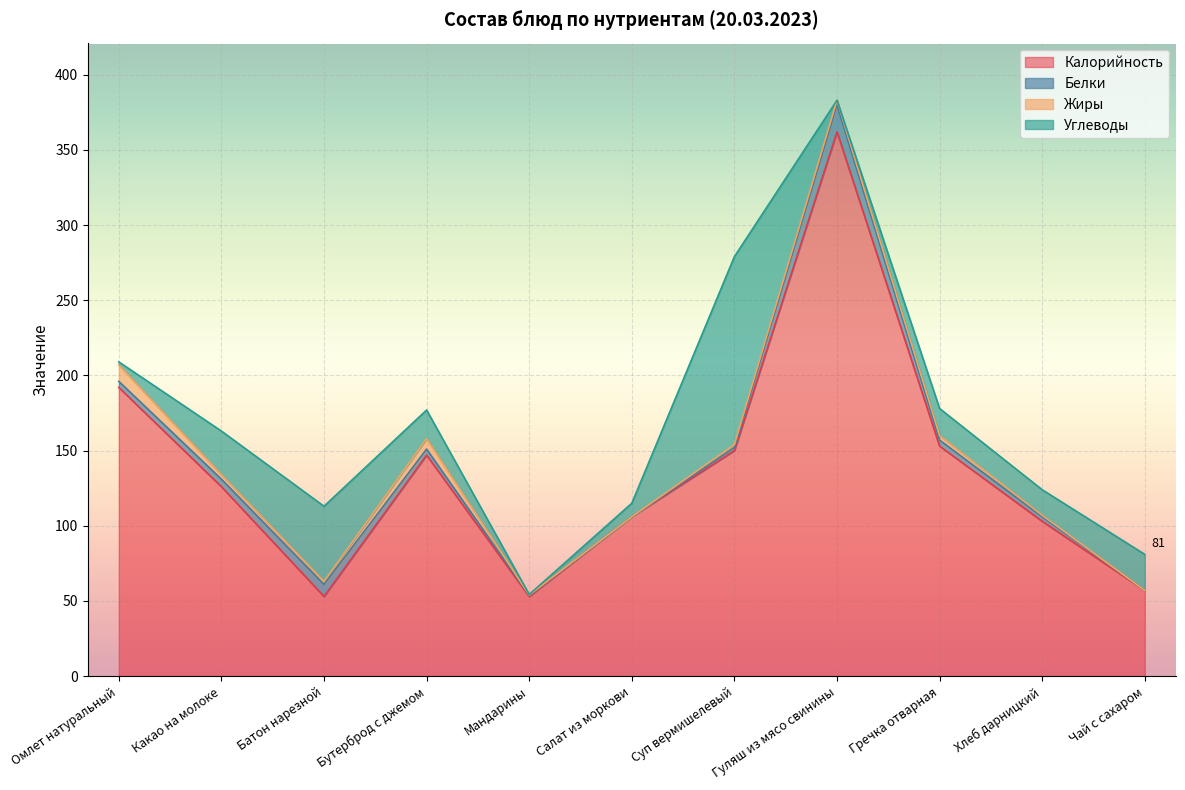

Is it true that Жиры equals 11.0 at Омлет натуральный?

True